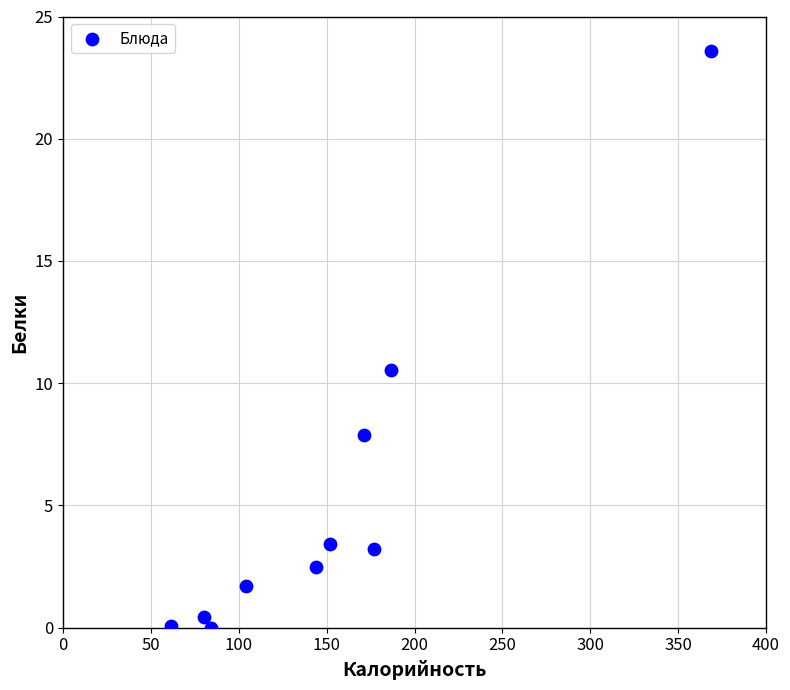

What is the range of X values (max minus min)?

307.8